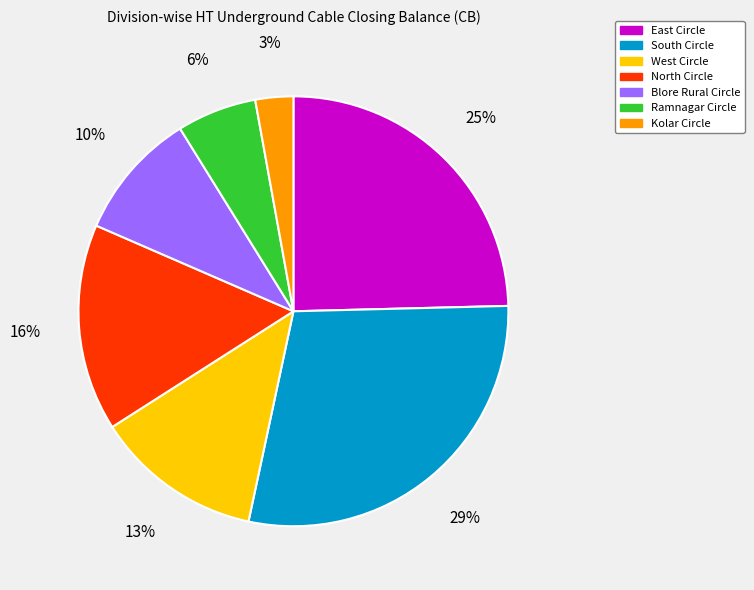

Do Kolar Circle and South Circle together represent more than half of the pie?

No